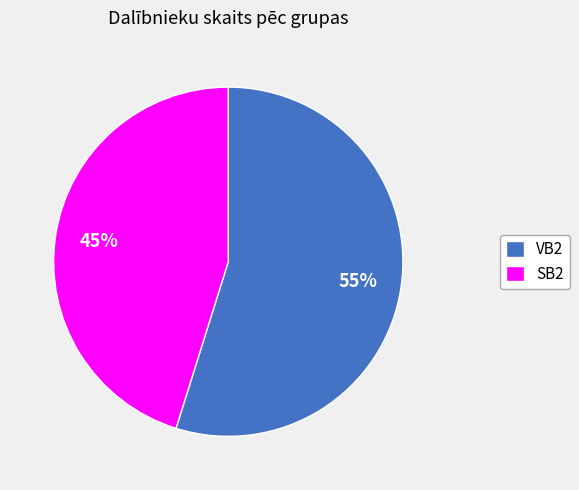

Which category has the biggest portion of the pie?

VB2